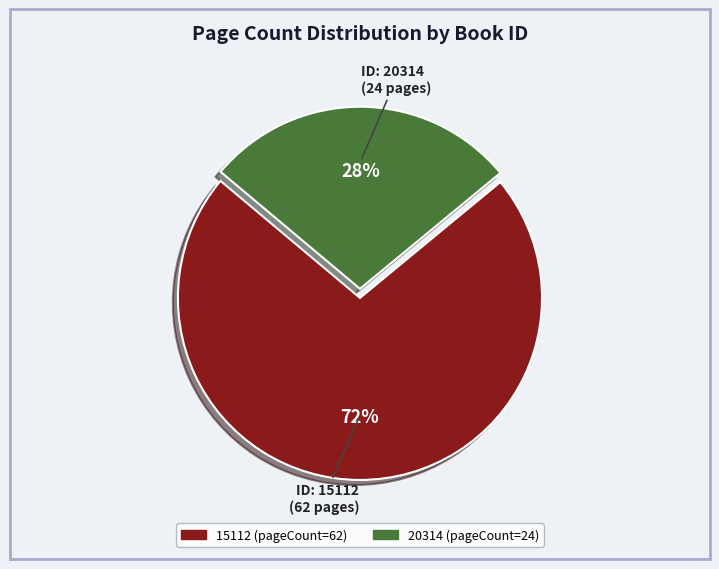

Is the sum of 15112 and 20314 greater than half?

Yes